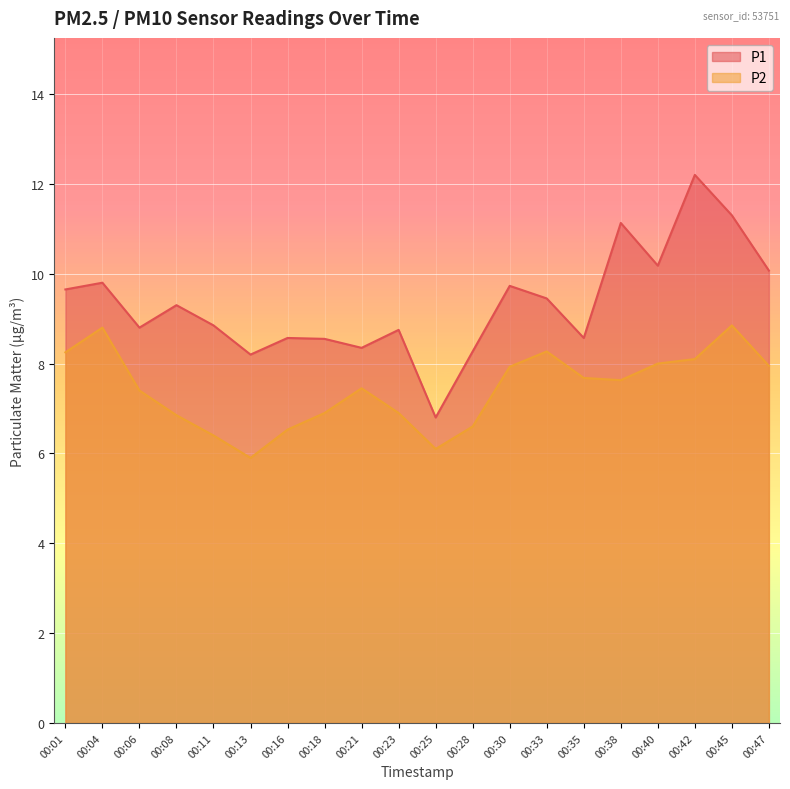

Which has a higher value, 00:13 or 00:23?

00:23